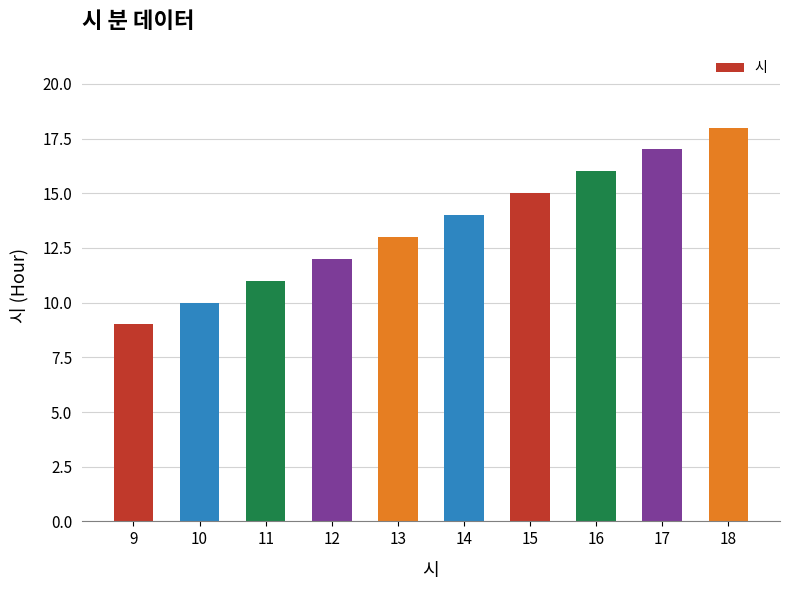

How many values are between 11 and 16?

6